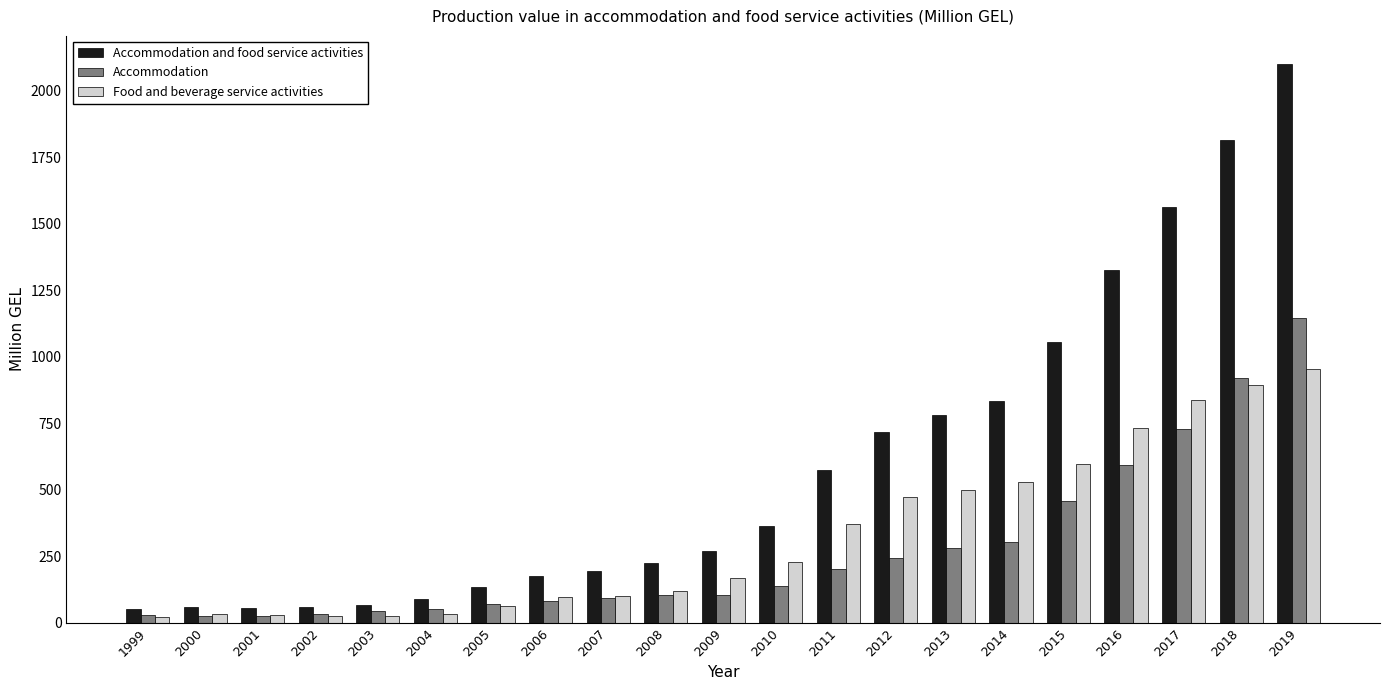

What is the sum of the Food and beverage service activities values at 2008 and 2003?

145.6